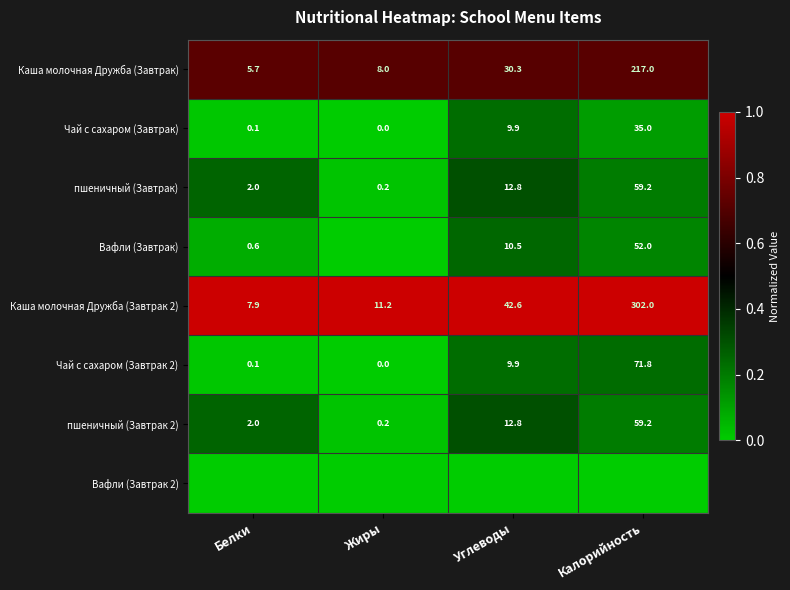

Is it true that пшеничный (Завтрак) equals 2.0 at Белки?

True